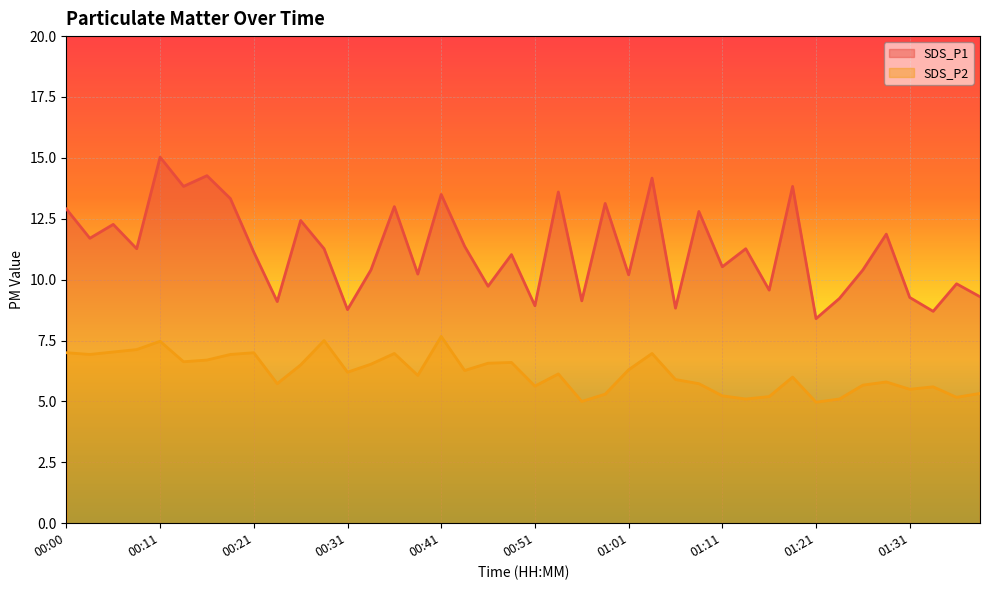

Reading left to right, transcribe all the data shown in this chart.

SDS_P1: 12.9	11.7	12.3	11.3	15.0	13.8	14.3	13.3	11.1	9.1	12.4	11.3	8.8	10.4	13.0	10.2	13.5	11.4	9.7	11.0	8.9	13.6	9.1	13.1	10.2	14.2	8.8	12.8	10.5	11.3	9.6	13.8	8.4	9.2	10.4	11.9	9.3	8.7	9.8	9.3
SDS_P2: 7.0	6.9	7.0	7.1	7.5	6.6	6.7	6.9	7.0	5.7	6.5	7.5	6.2	6.5	7.0	6.1	7.7	6.3	6.6	6.6	5.6	6.1	5.0	5.3	6.3	7.0	5.9	5.7	5.2	5.1	5.2	6.0	5.0	5.1	5.7	5.8	5.5	5.6	5.2	5.3